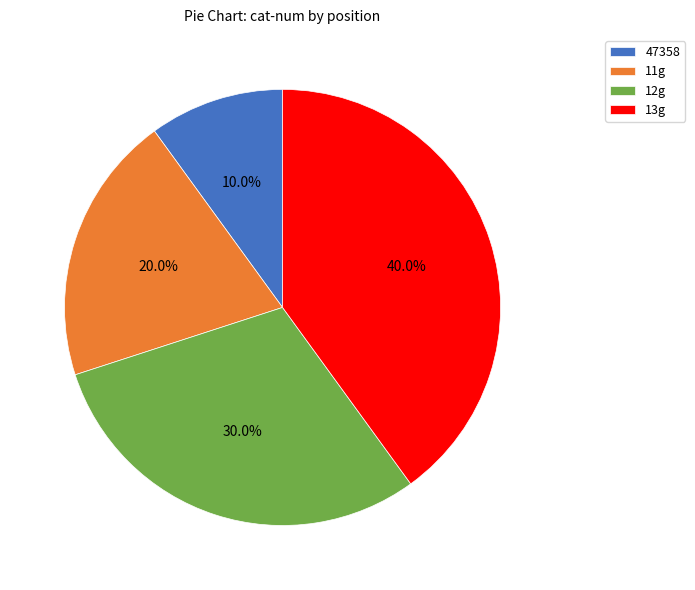

Approximately how many times larger is the value at 47358 compared to 12g?

0.3